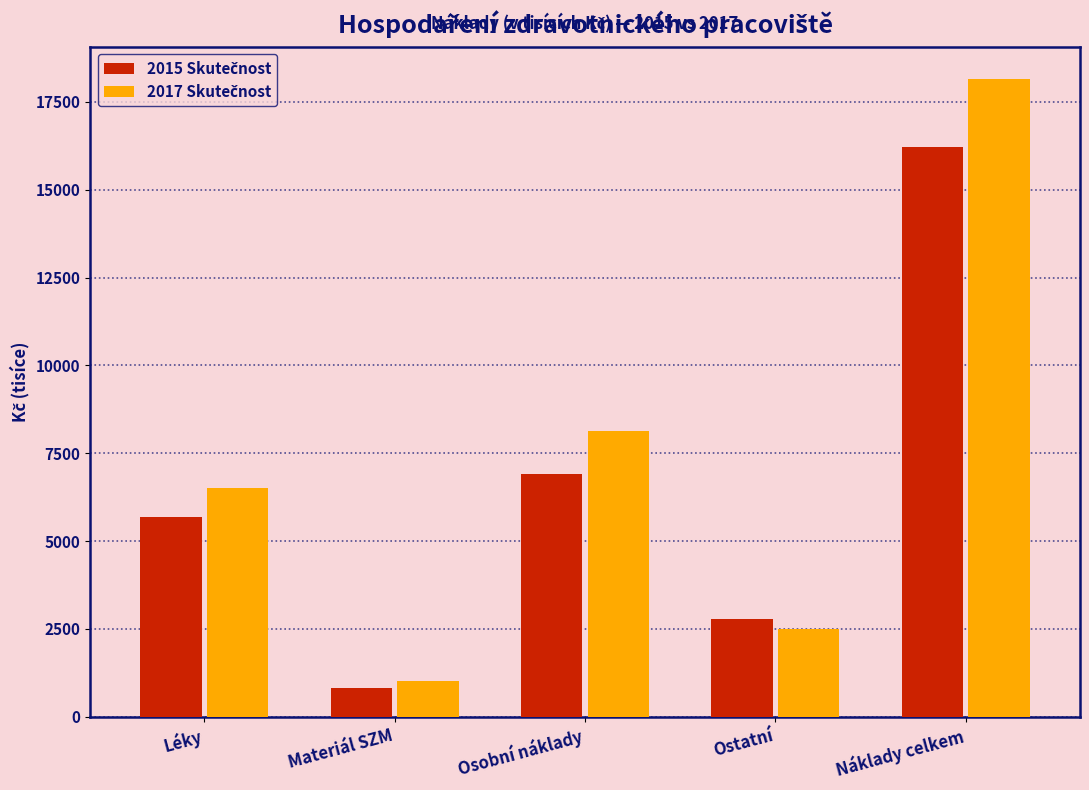

What is the spread (max minus min) of values at Osobní náklady?

1205.3